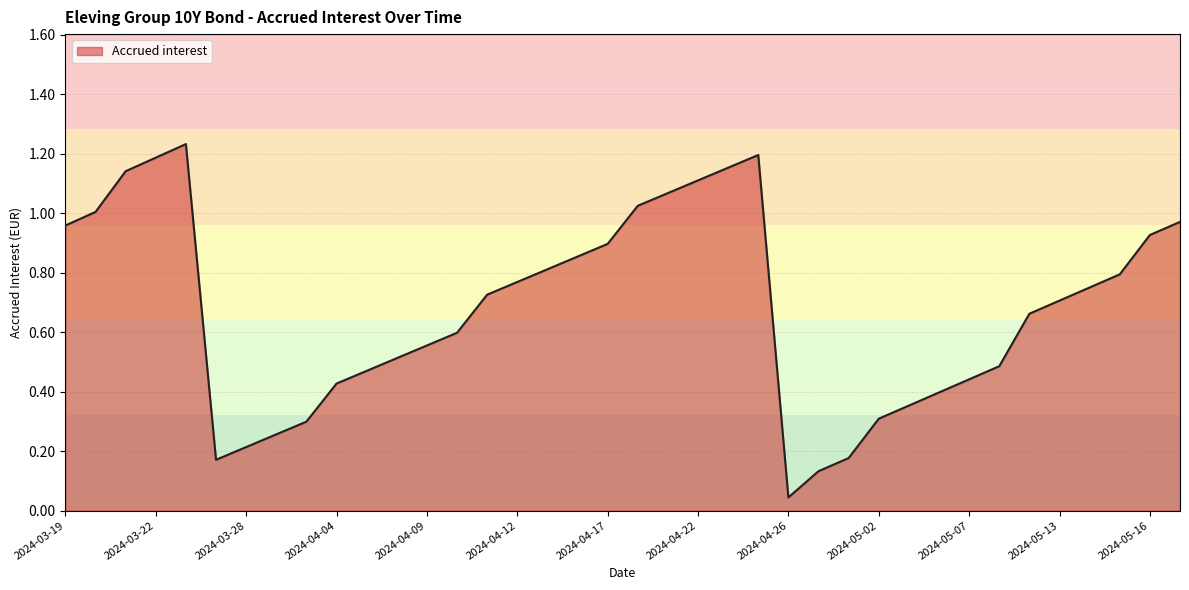

What is the maximum value shown in the chart?

1.2